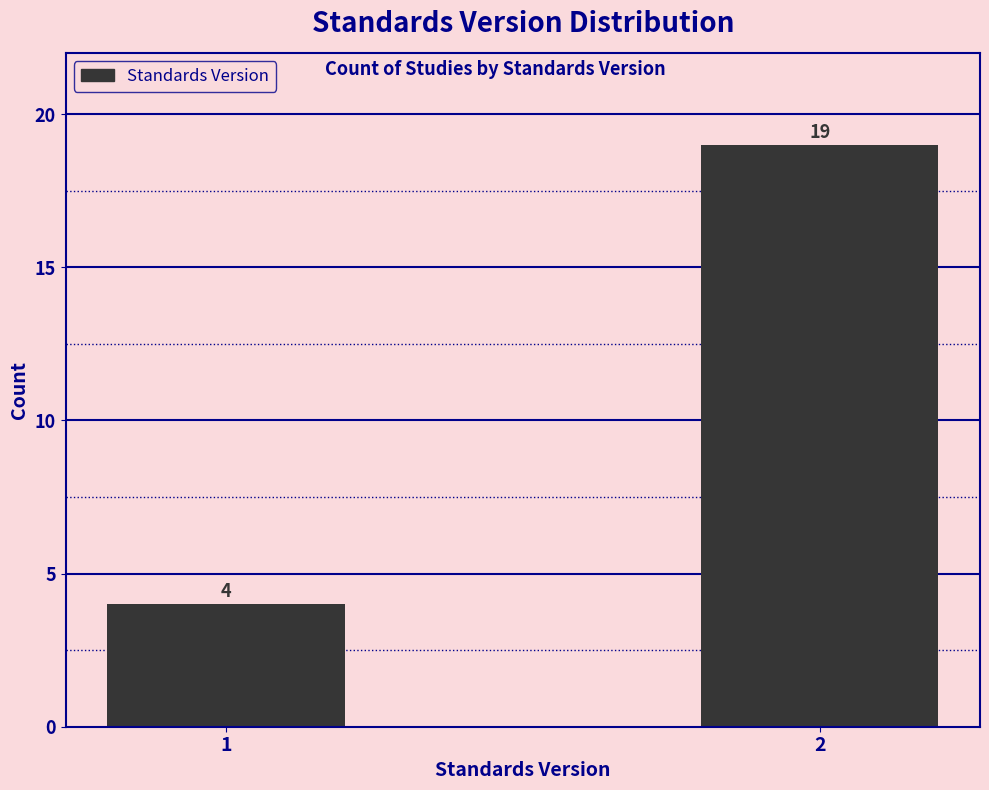

Reading left to right, extract all data points from this chart.

4	19